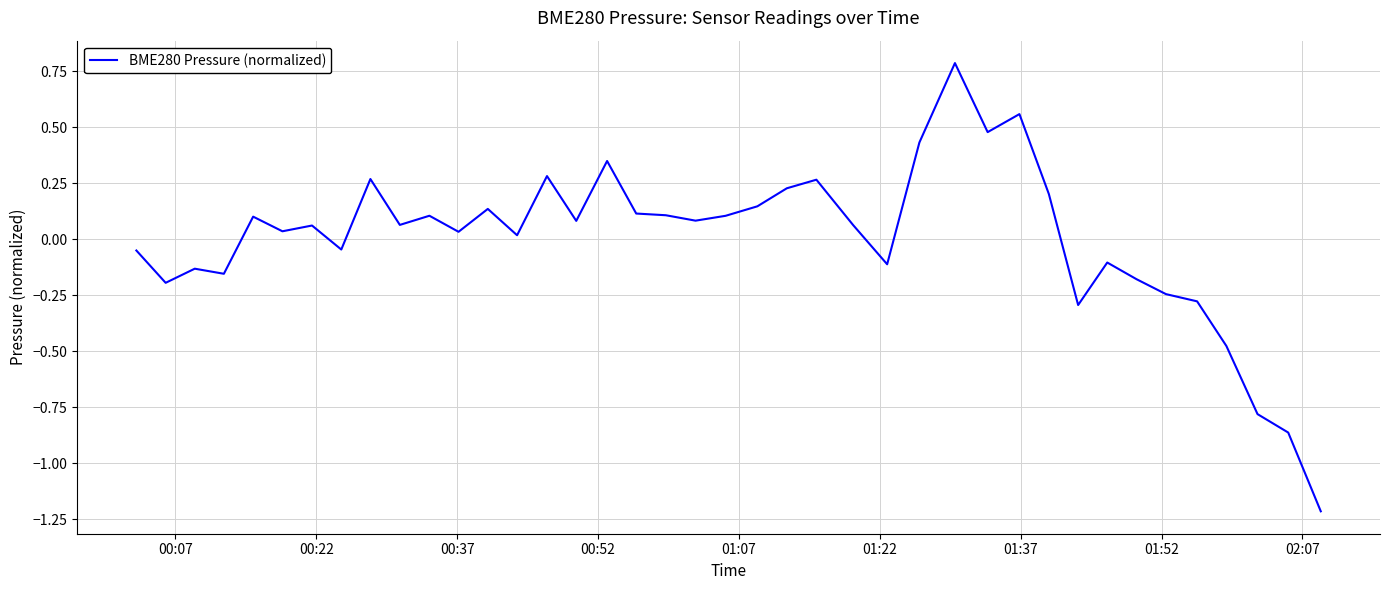

What is the smallest value displayed?

-1.2